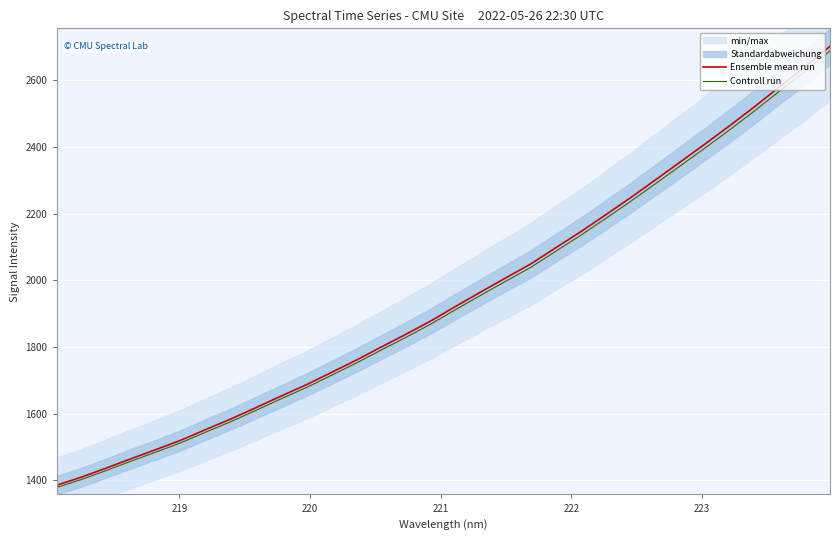

What is the maximum value for Ensemble mean run?

2702.4